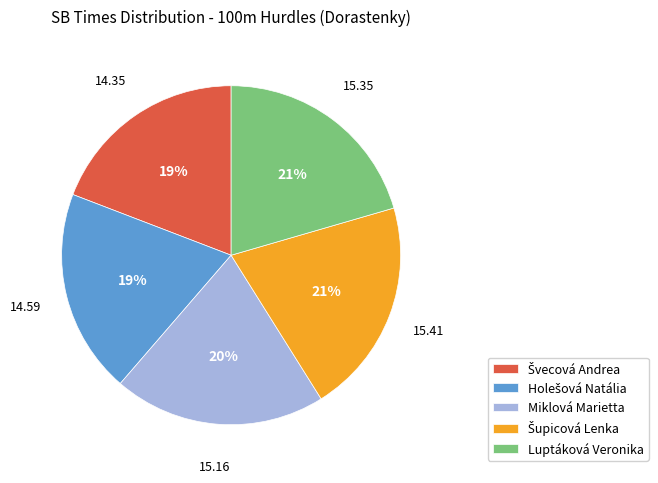

How many slices are in this pie chart?

5